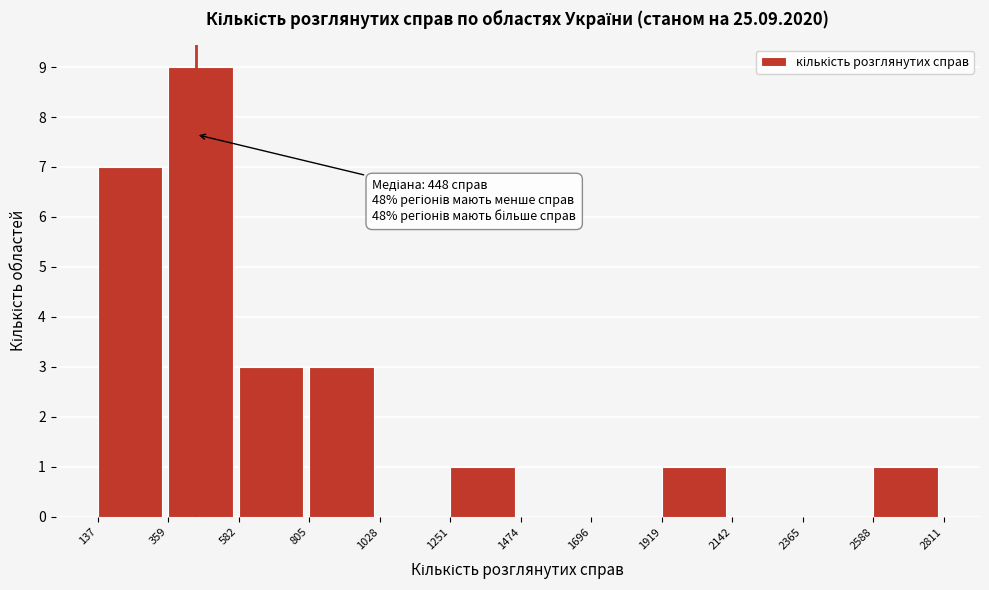

Which range on the x-axis has the tallest bar?

359 to 582